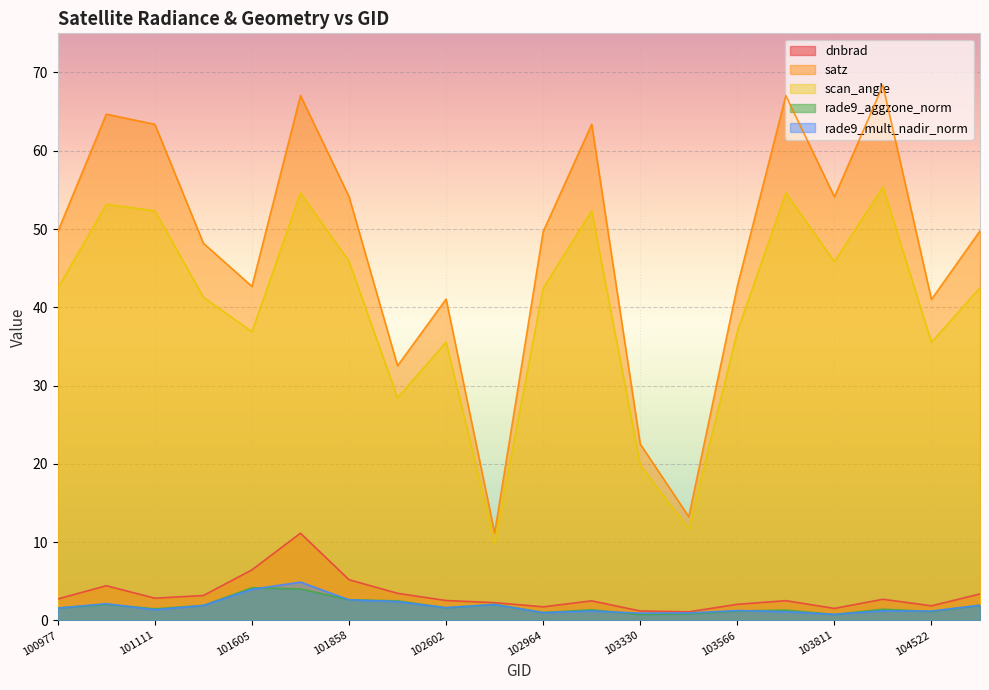

What is the difference between the maximum and minimum values in the rade9_mult_nadir_norm series?

4.1